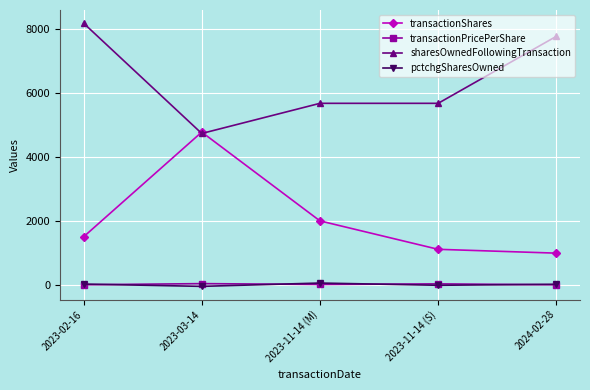

What is the sum of all pctchgSharesOwned values?

25.0